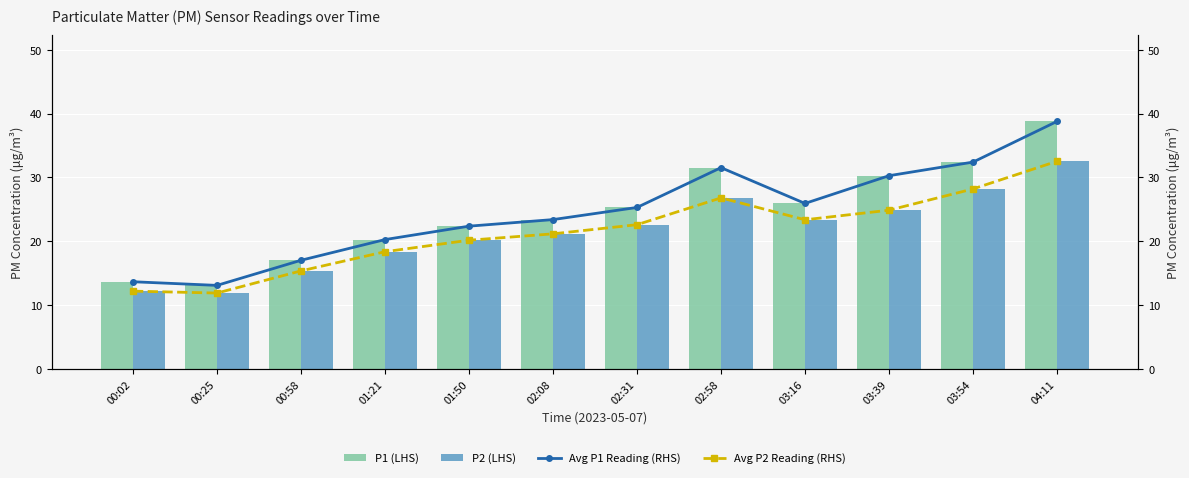

What is the sum of the P2 (LHS) values at 03:54 and 02:58?

55.0